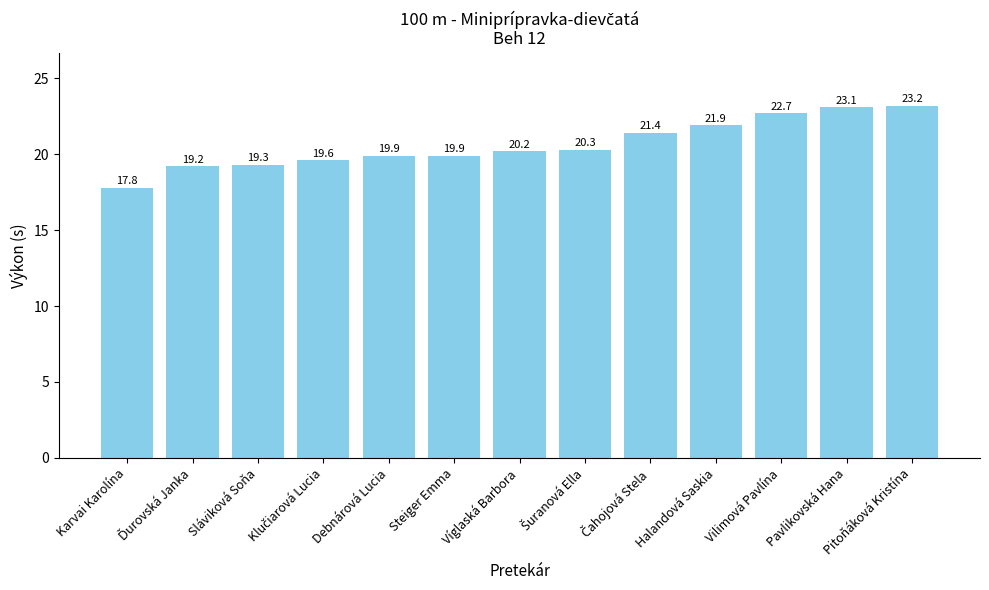

Are the bars horizontal?

No